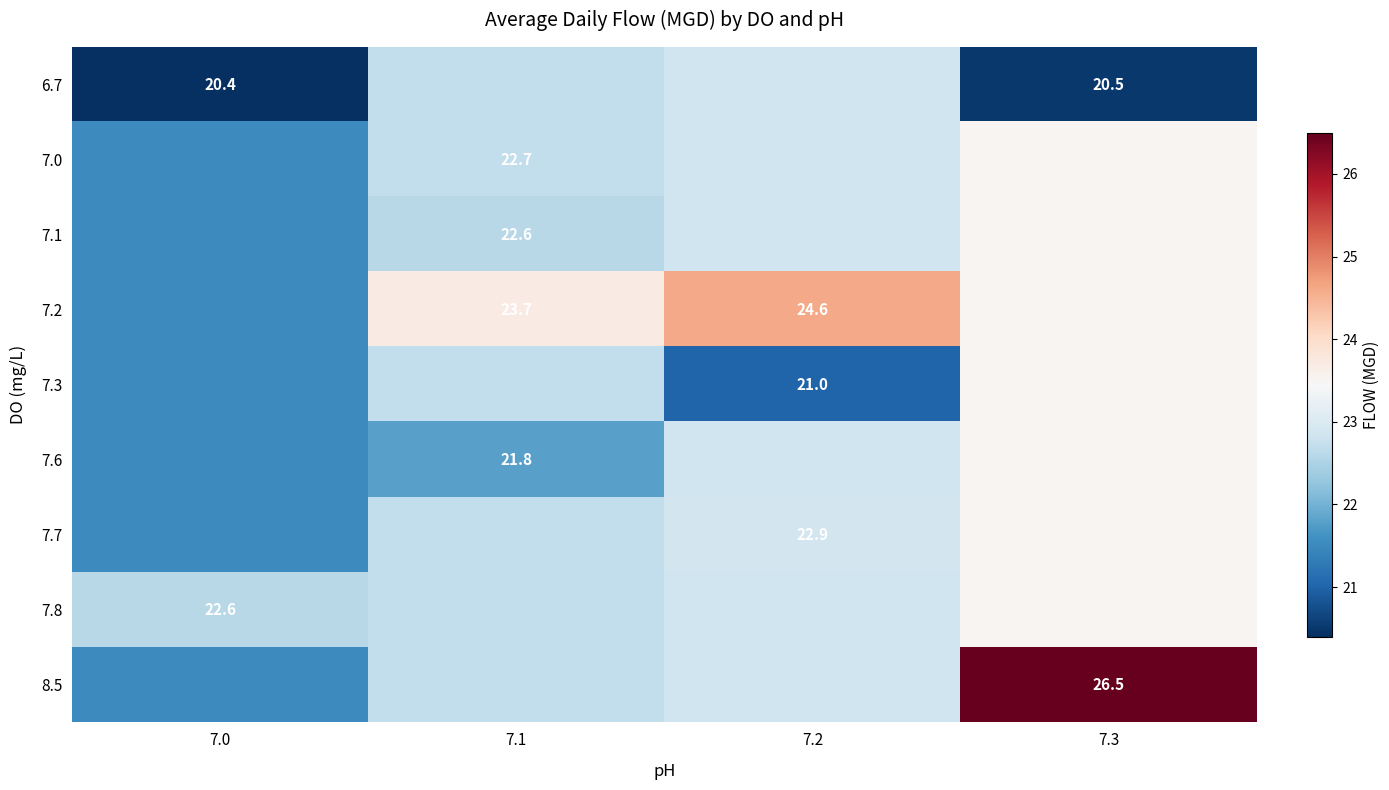

Is the value of 7.8 at 7.0 greater than the value of 6.7 at 7.0?

Yes